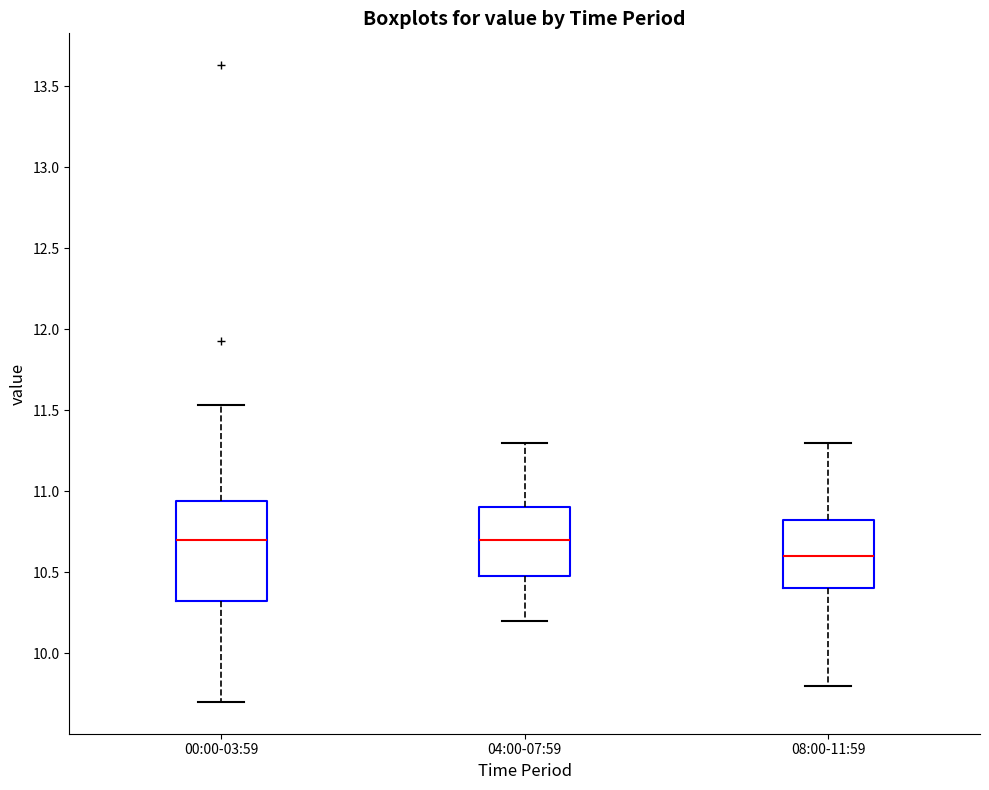

Reading left to right, read every box against the y-axis: the position of its median line, the range the box covers, and the ends of its whiskers. The values are not printed on the chart, so give them approximately, as read against the axis.

00:00-03:59: median 10.70, box 10.30 to 10.95, whiskers 9.70 to 11.55
04:00-07:59: median 10.70, box 10.50 to 10.90, whiskers 10.20 to 11.30
08:00-11:59: median 10.60, box 10.40 to 10.85, whiskers 9.80 to 11.30